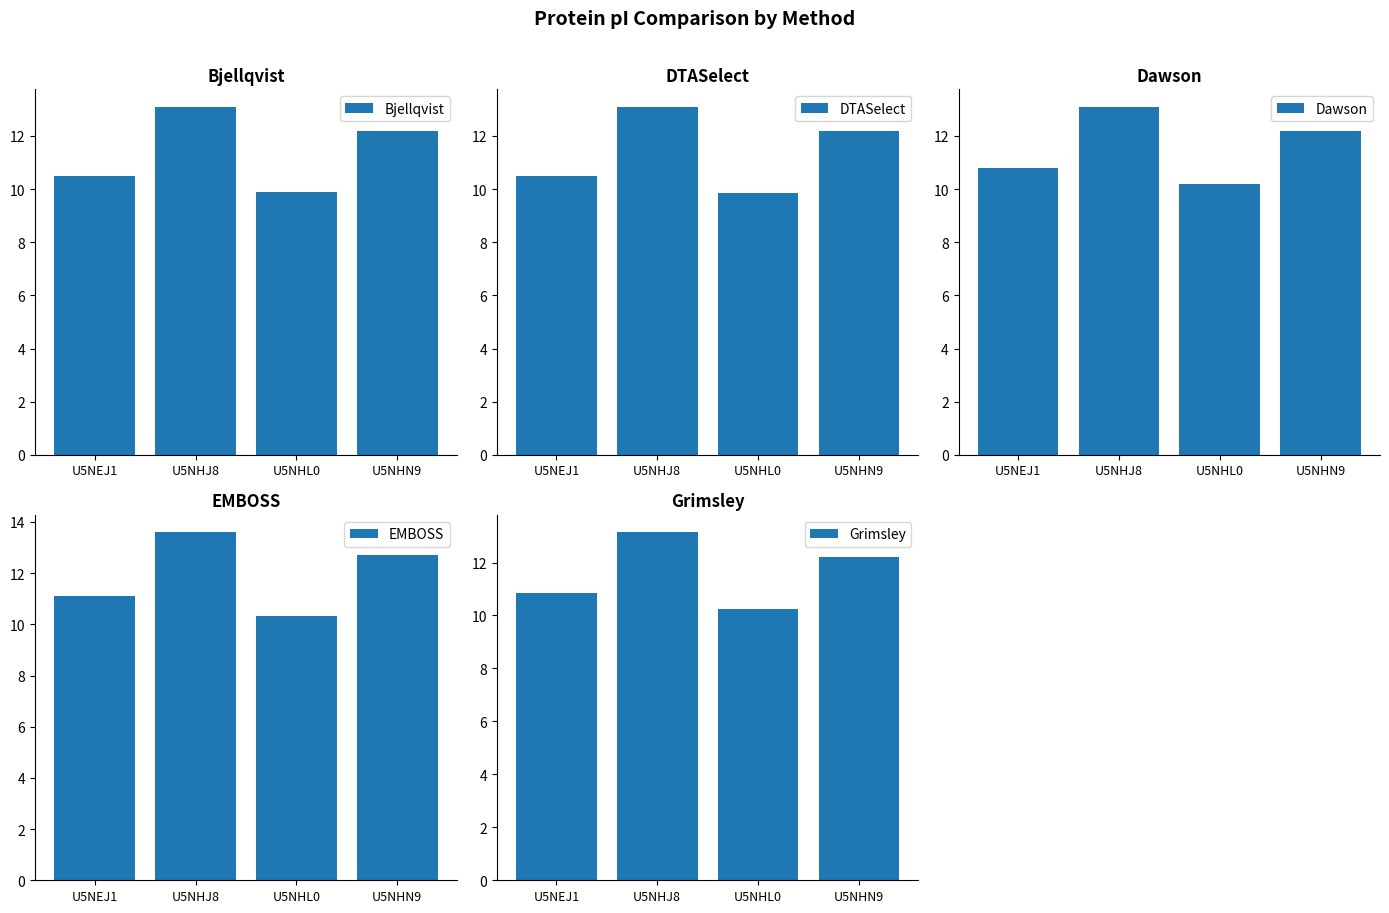

Is it true that Dawson equals 10.2 at U5NHL0?

True